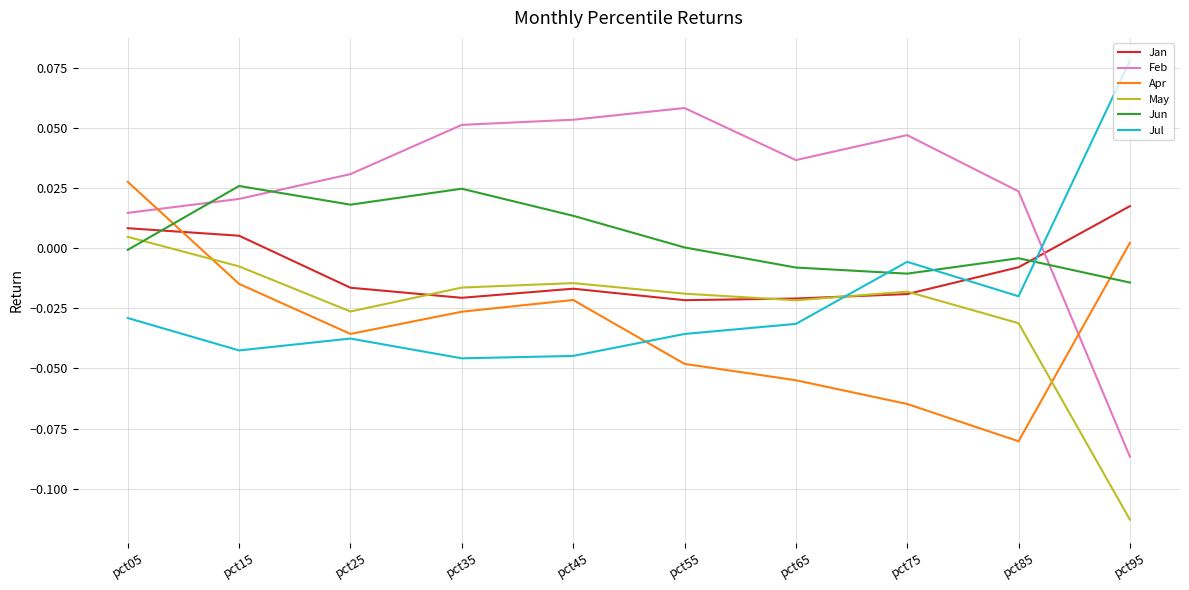

Does the chart have visible grid lines?

Yes